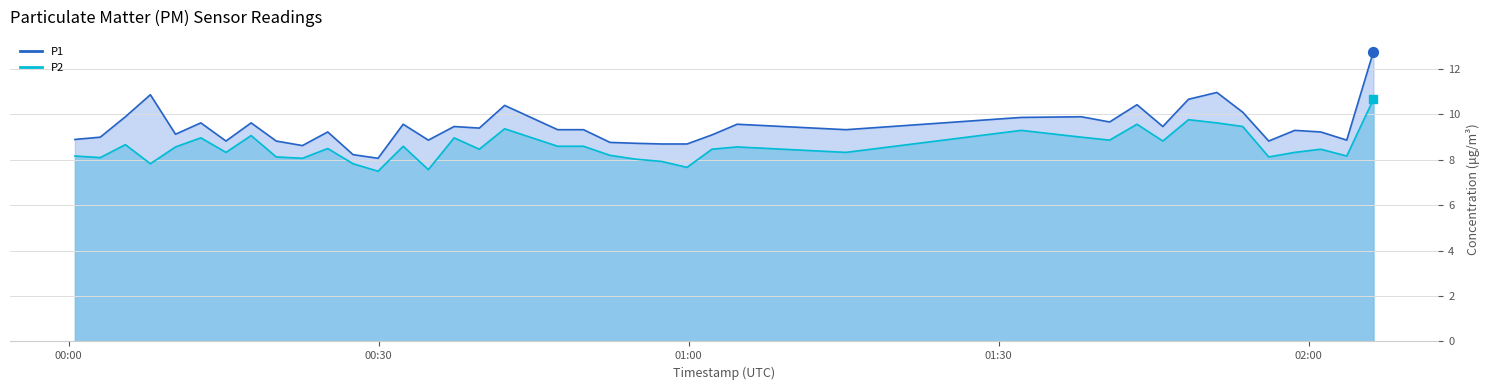

Which series has the largest total across all categories?

P1